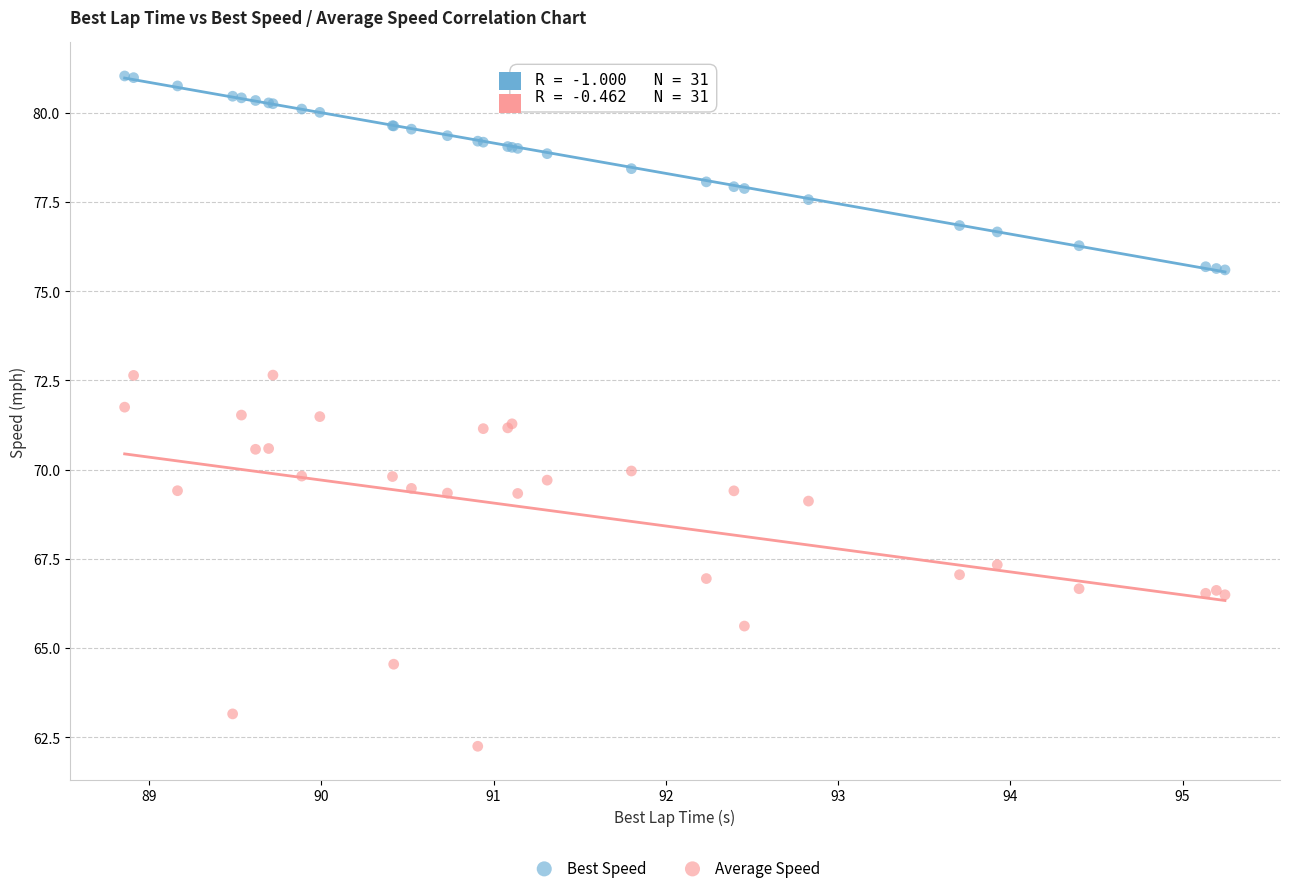

Which series reaches the maximum Y coordinate?

Best Speed